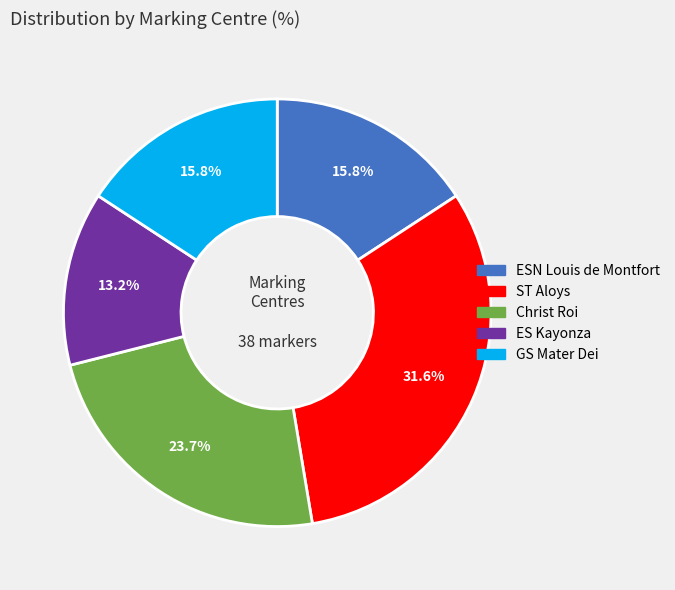

Is there any slice that represents more than half of the pie?

No